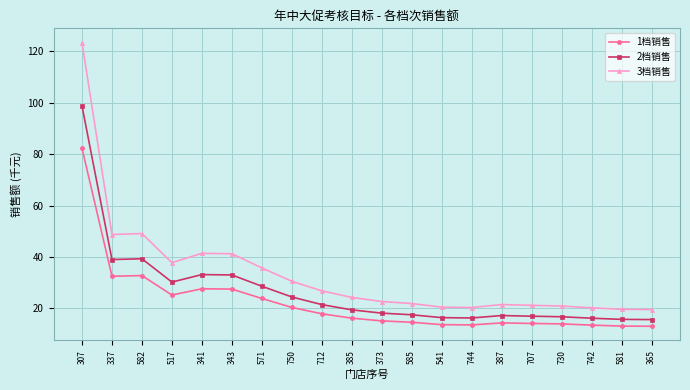

List the series in order of their overall mean, highest first.

3档销售, 2档销售, 1档销售